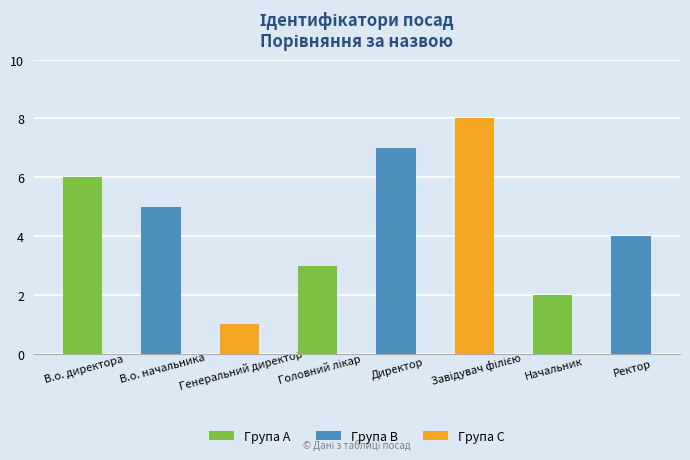

What is the difference between the maximum and minimum values?

7